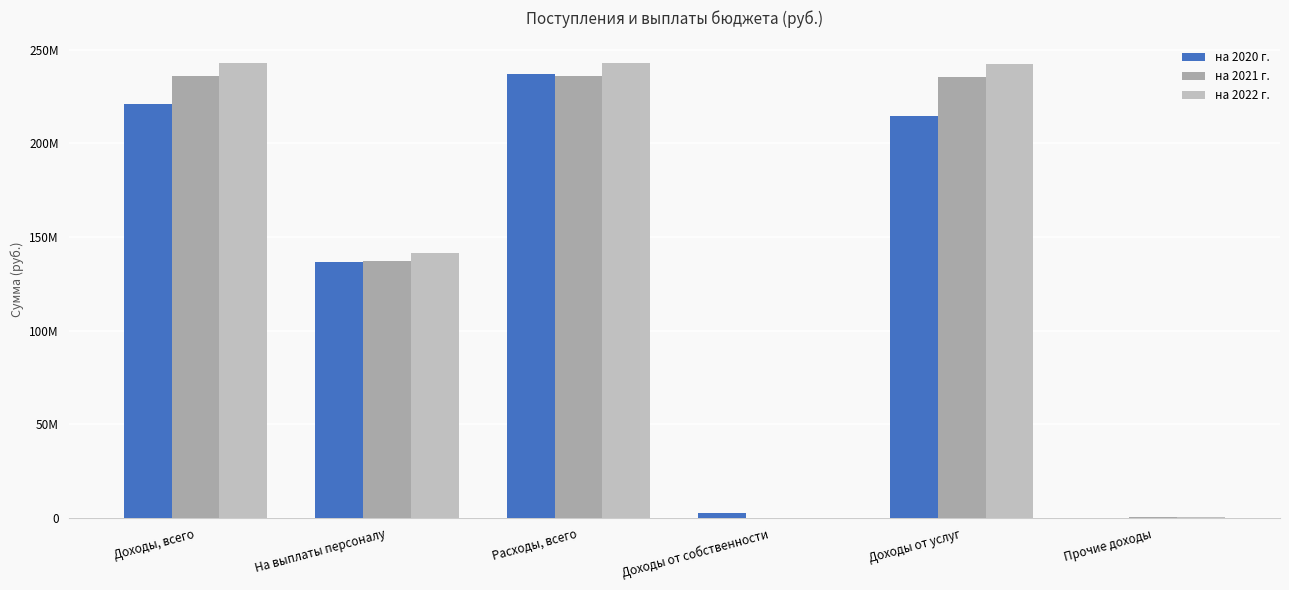

Is it true that на 2022 г. equals 624880.0 at Прочие доходы?

True